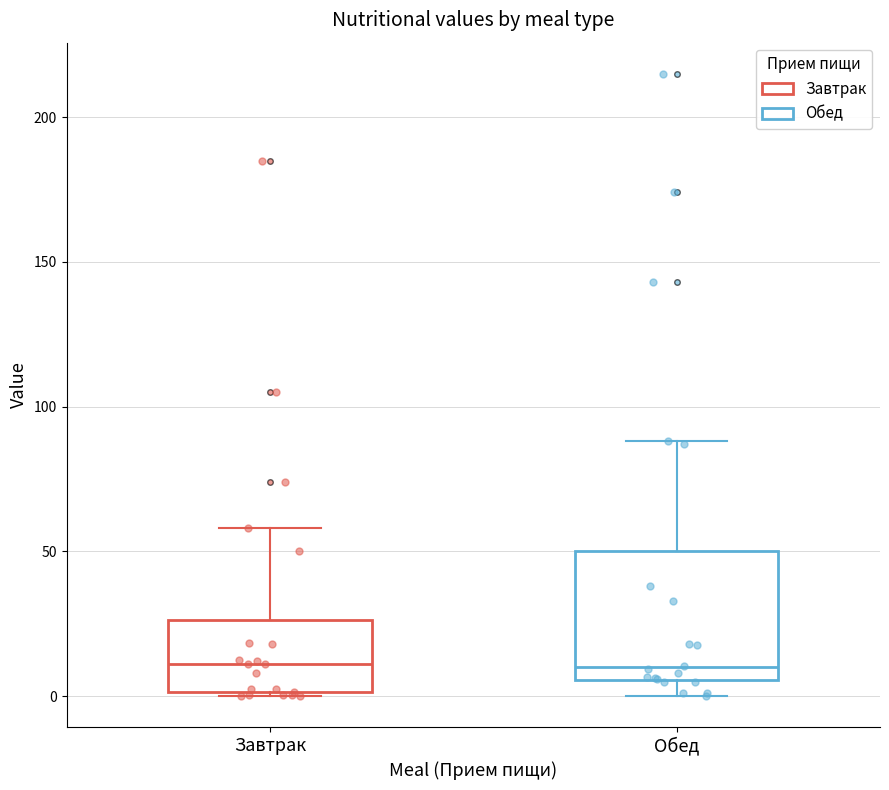

Reading left to right, read every box against the y-axis: the position of its median line, the range the box covers, and the ends of its whiskers. The values are not printed on the chart, so give them approximately, as read against the axis.

Завтрак: median 10, box 0 to 25, whiskers 0 to 60
Обед: median 10, box 5 to 50, whiskers 0 to 90